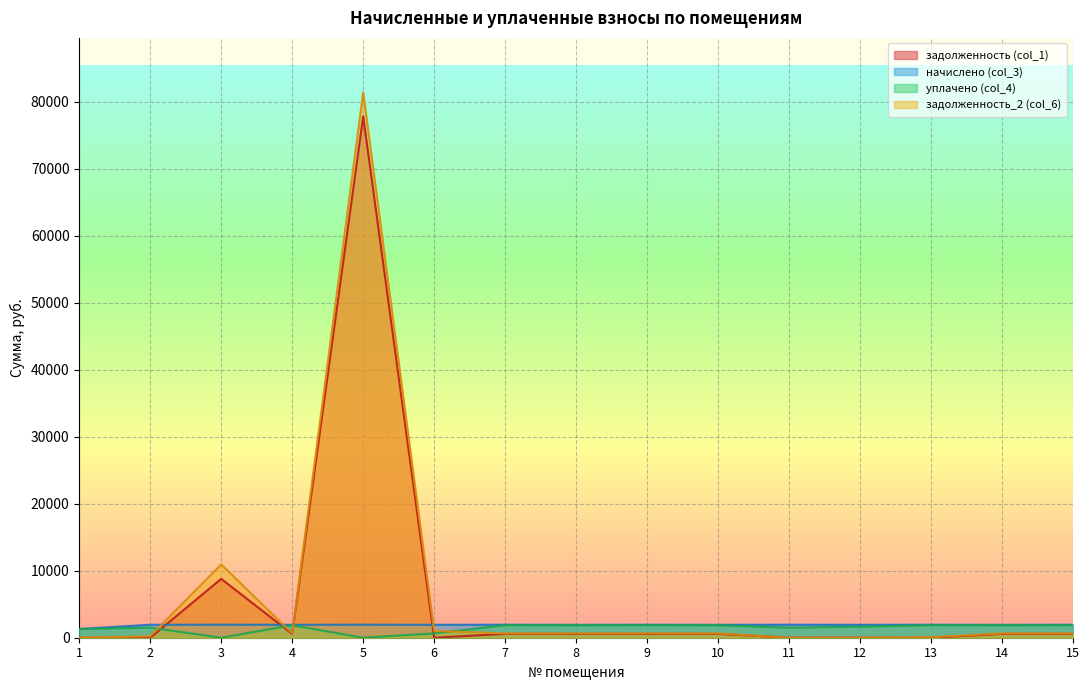

Reading right to left, what are all the values shown in this chart?

задолженность (col_1): 15=576.0	14=572.4	13=0.0	12=0.0	11=0.0	10=572.4	9=576.0	8=572.4	7=576.0	6=0.0	5=77857.7	4=572.4	3=8790.7	2=0.0	1=0.0
начислено (col_3): 15=1945.0	14=1932.8	13=1945.0	12=1932.8	11=1945.0	10=1932.8	9=1945.0	8=1932.8	7=1945.0	6=1932.8	5=1945.0	4=1932.8	3=1945.0	2=1935.8	1=1304.7
уплачено (col_4): 15=1872.6	14=1860.9	13=1872.6	12=1653.2	11=1500.0	10=1860.9	9=1872.6	8=1860.9	7=1872.6	6=644.3	5=0.0	4=1860.9	3=0.0	2=1506.0	1=1304.7
задолженность_2 (col_6): 15=648.3	14=644.3	13=72.3	12=8.2	11=0.0	10=644.3	9=648.3	8=644.3	7=648.3	6=1020.7	5=81425.0	4=644.3	3=10946.7	2=222.3	1=0.0